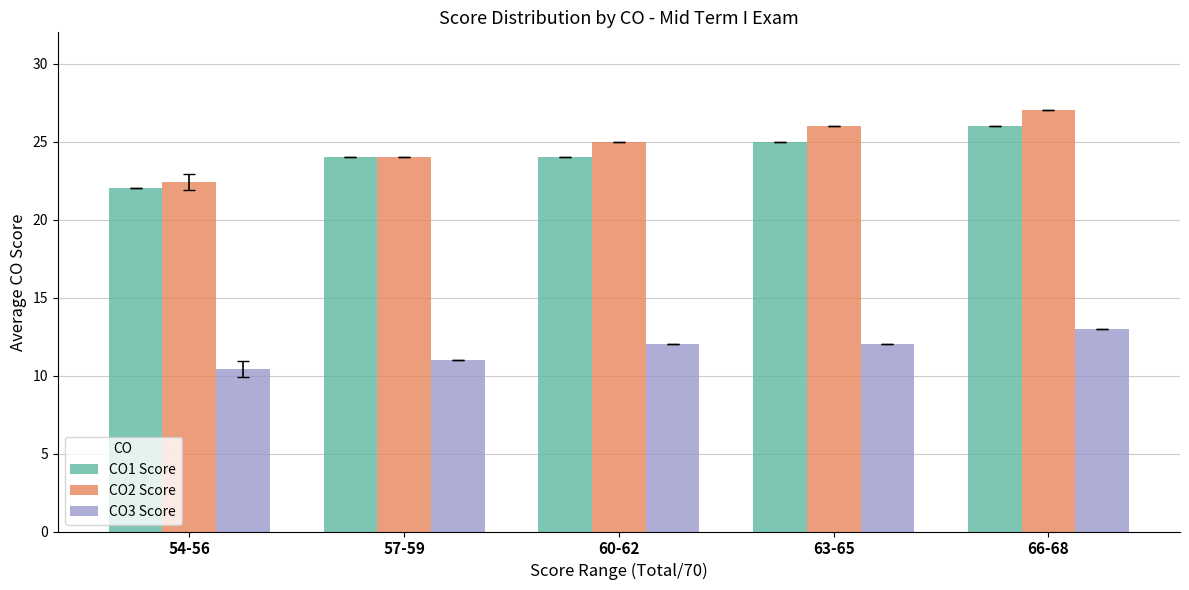

At which label does CO1 Score reach its peak?

66-68